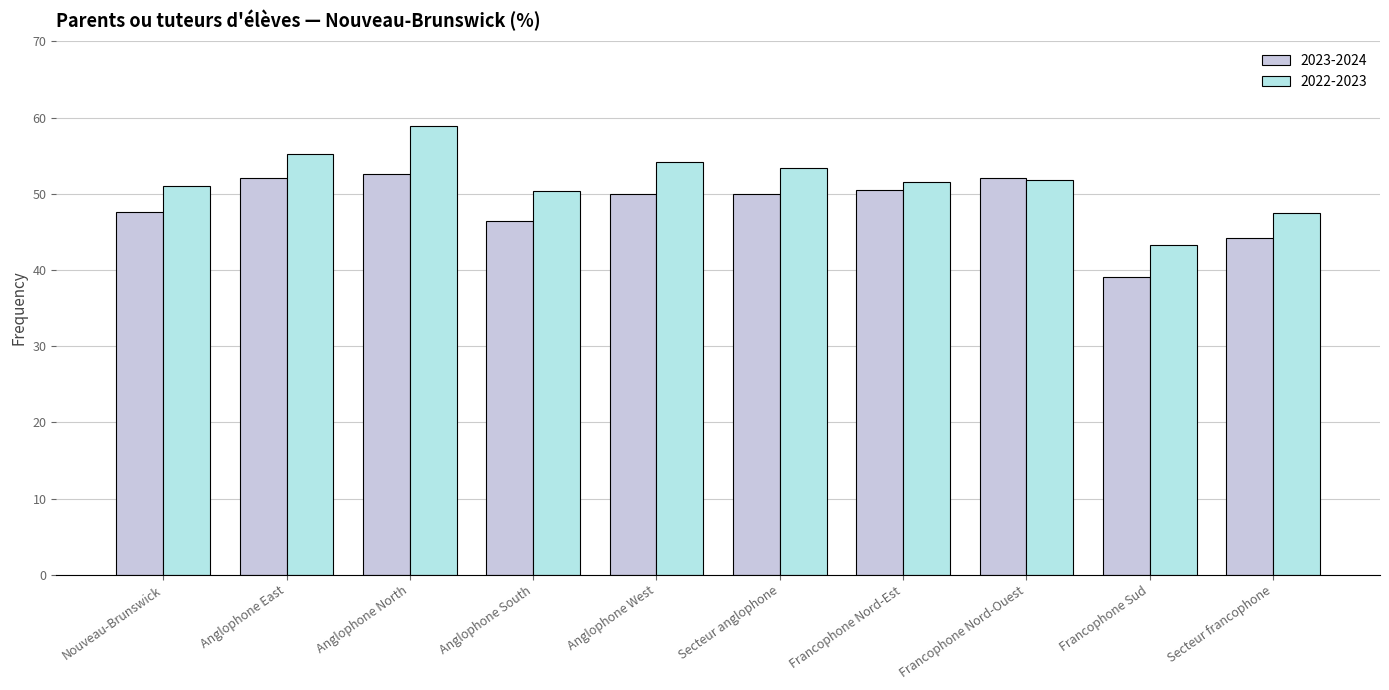

What is the highest value of the 2023-2024 series?

52.6